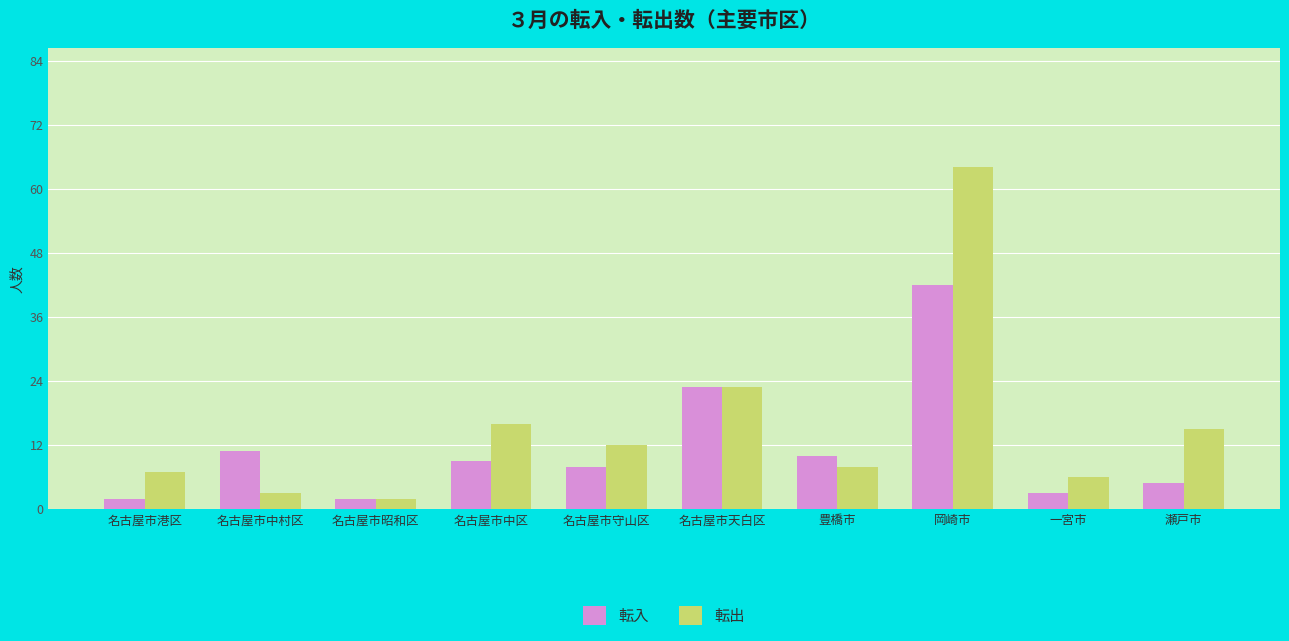

What is the sum of all 転入 values?

115